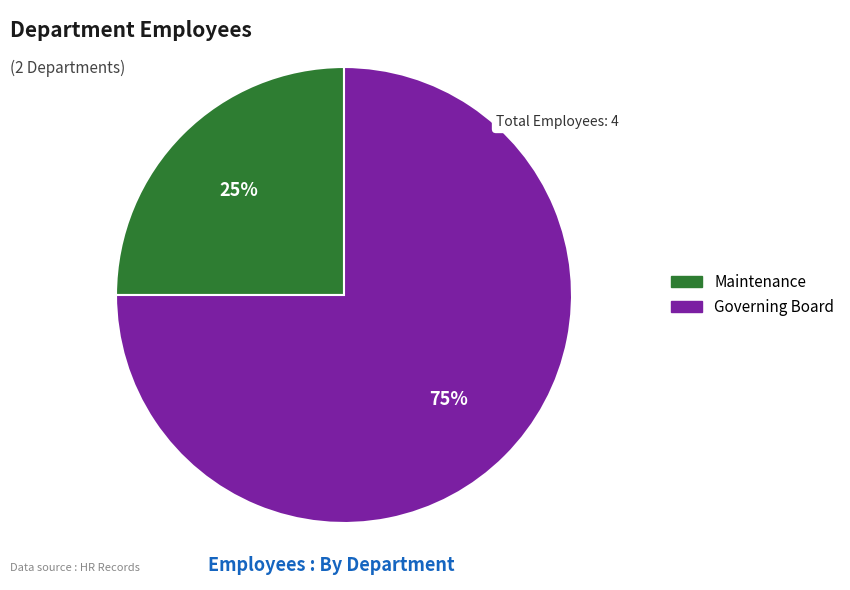

The Maintenance slice represents 25% of the pie. True or false?

True